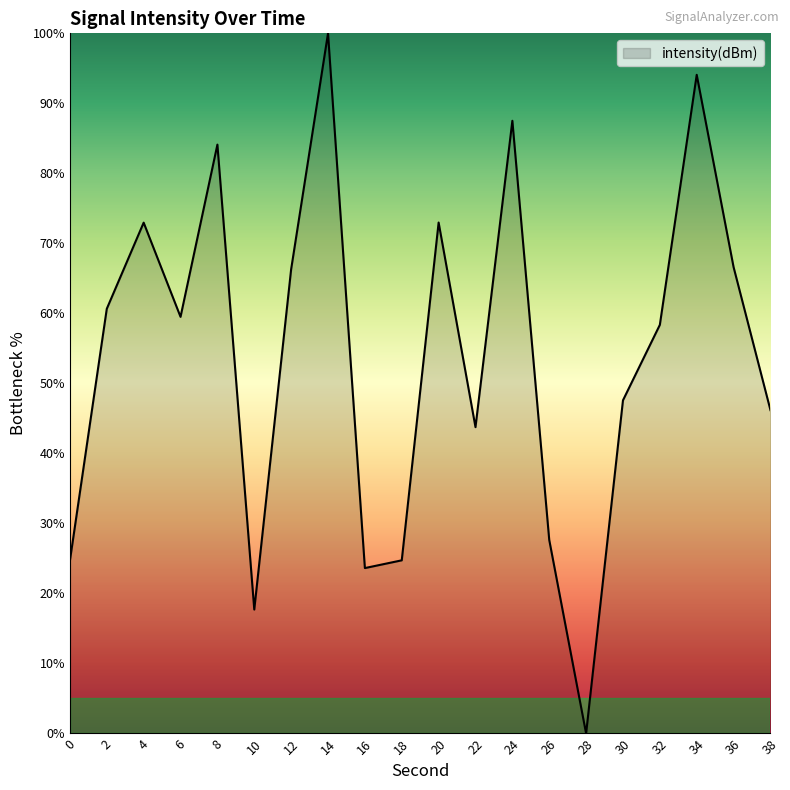

The value at 34 is 94.1. True or false?

True